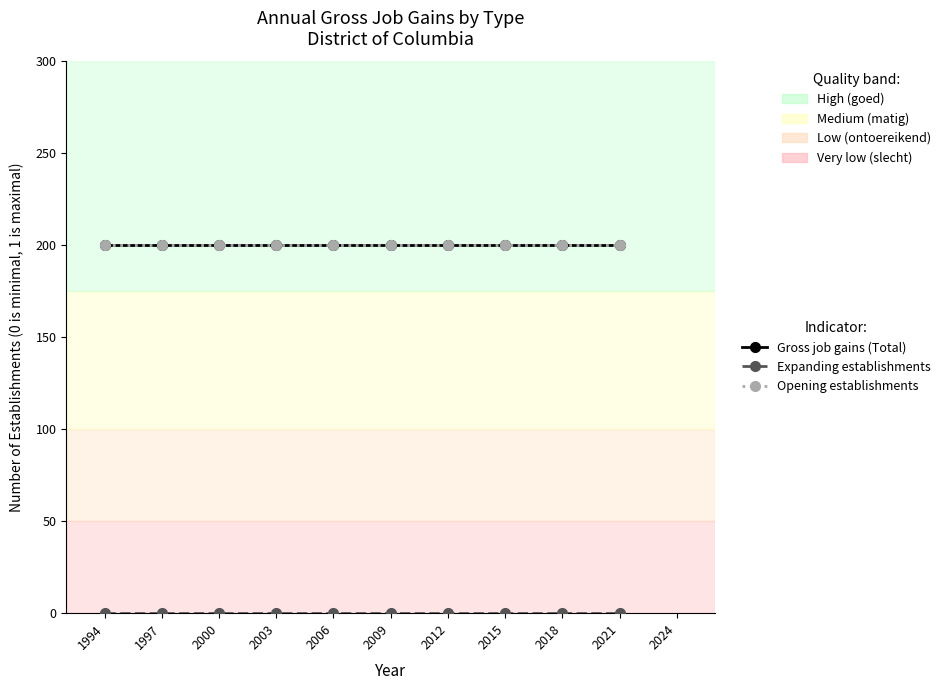

True or false: Expanding establishments and Opening establishments cross at least once.

False